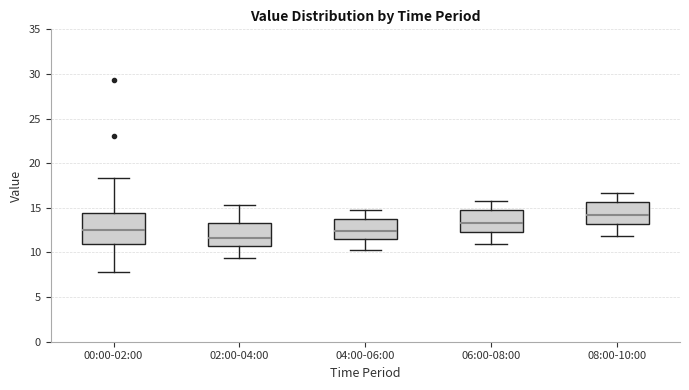

Comparing the boxes themselves (not the whiskers), which one is the tallest?

00:00-02:00